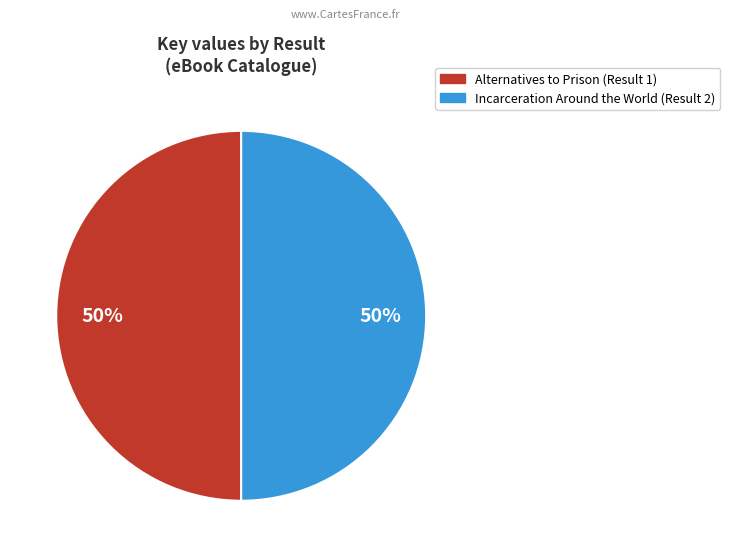

How many segments does this pie chart have?

2